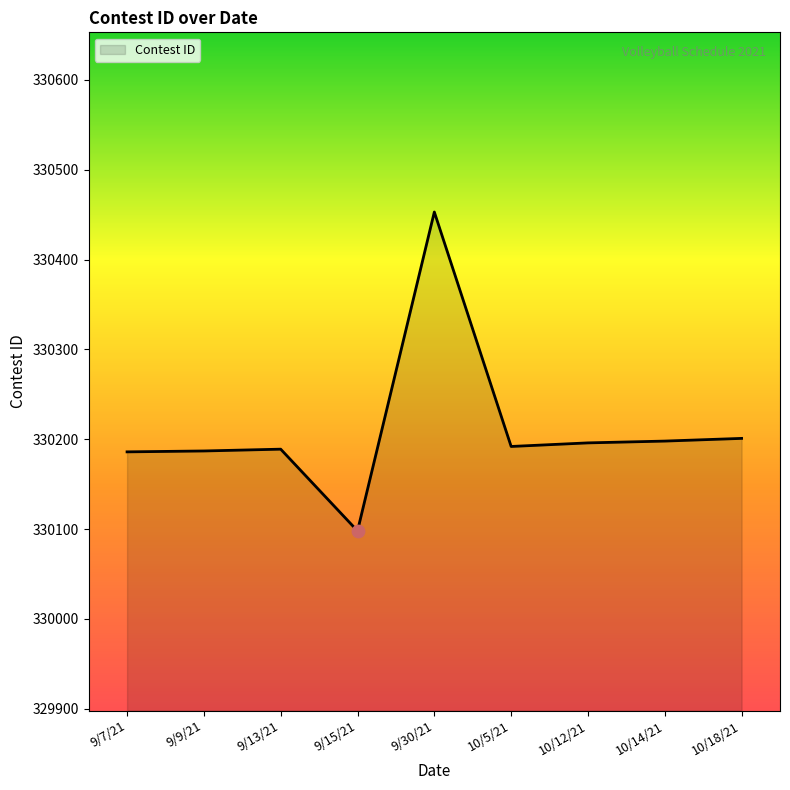

What is the change in value from 9/7/21 to 10/14/21?

+12